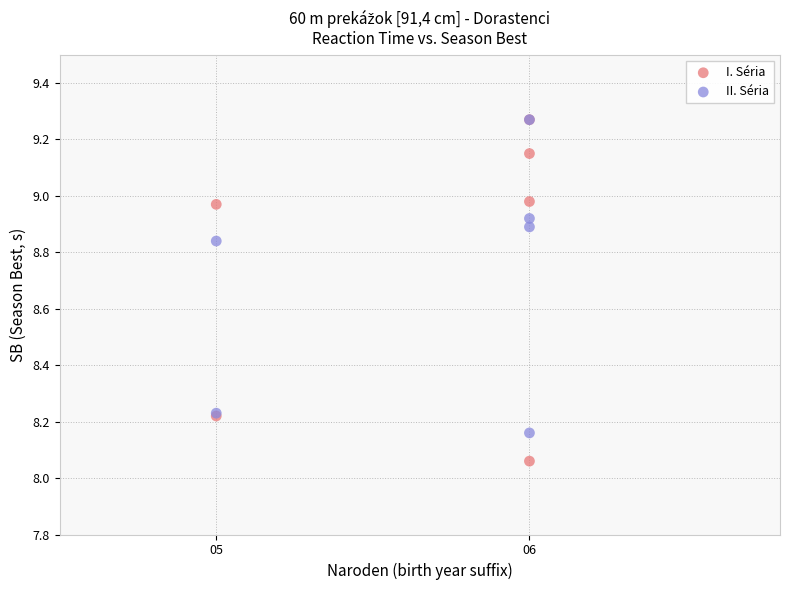

Which series reaches the minimum Y coordinate?

I. Séria